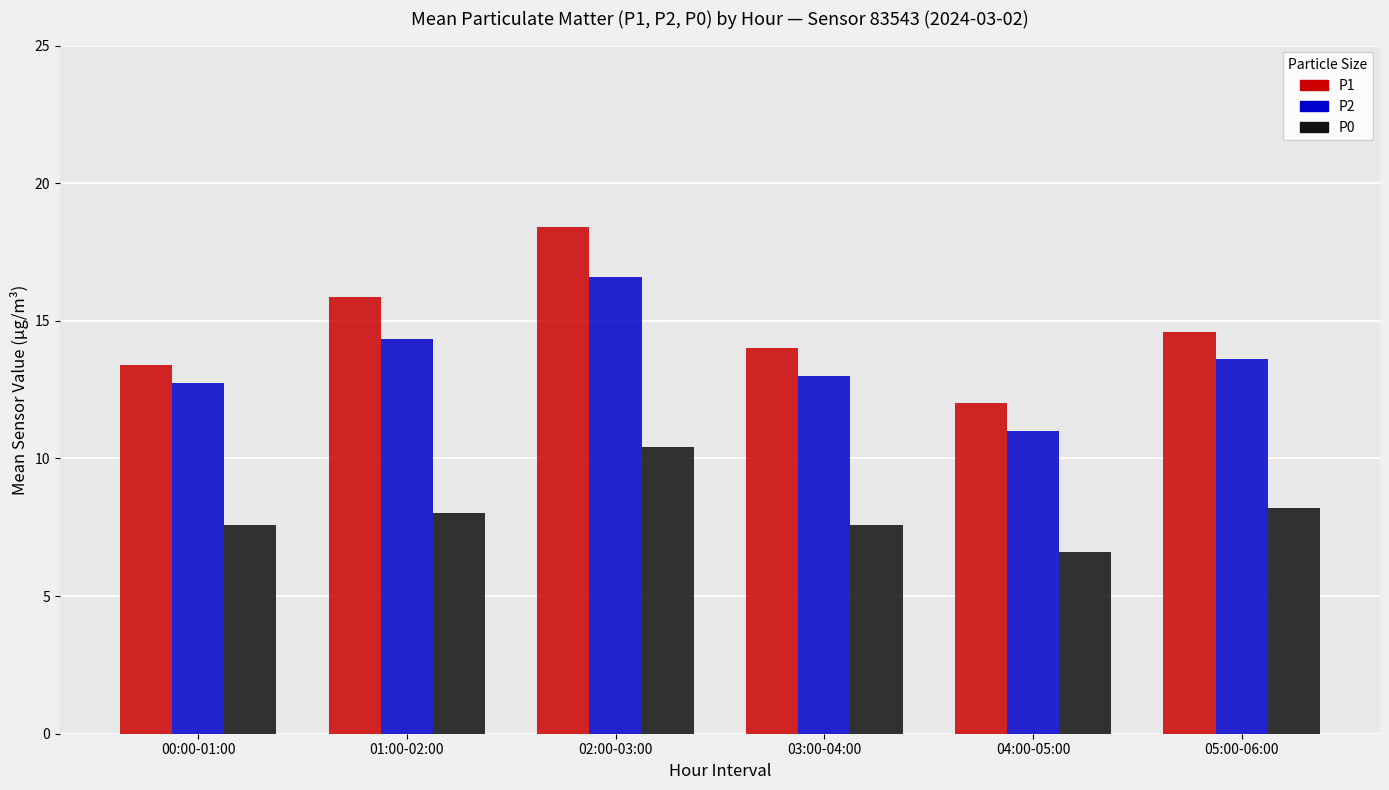

True or false: P1 has a value of 13.4 at 00:00-01:00.

True